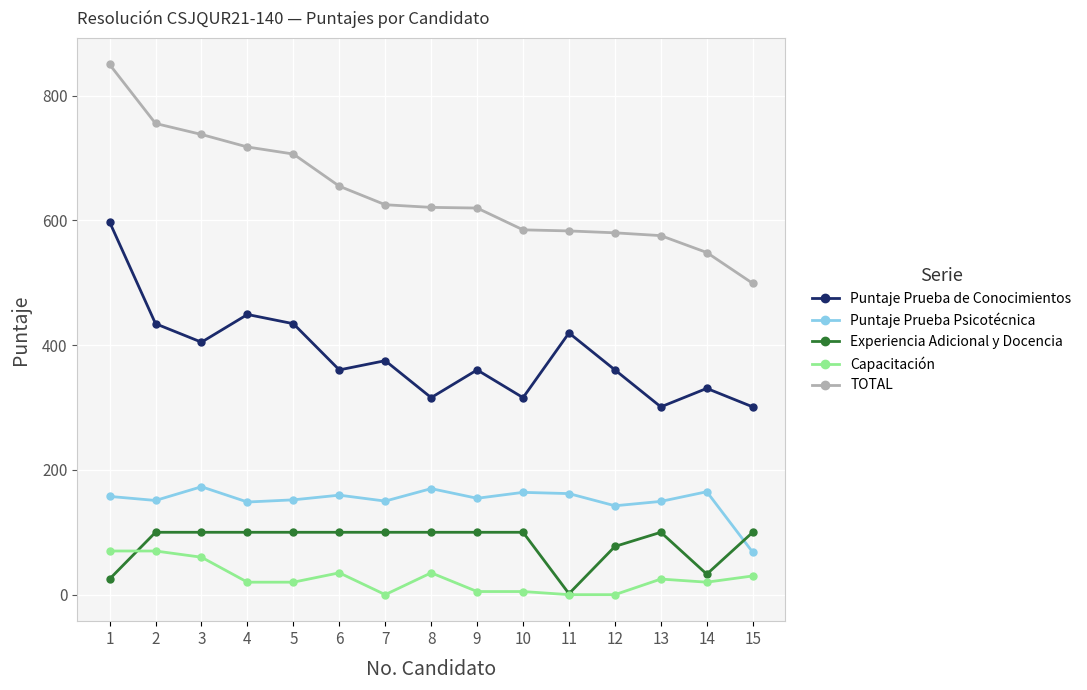

Does the chart display data point markers on the line(s)?

Yes